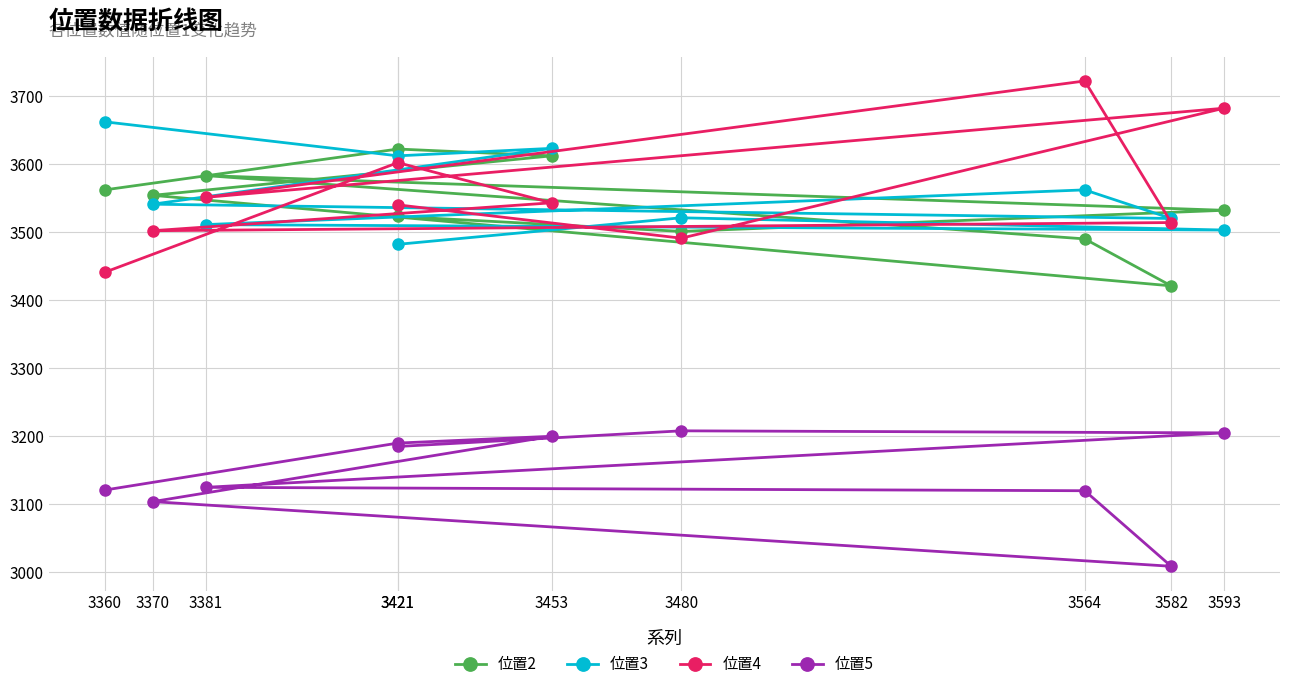

At how many categories does at least one series exceed 3212?

10